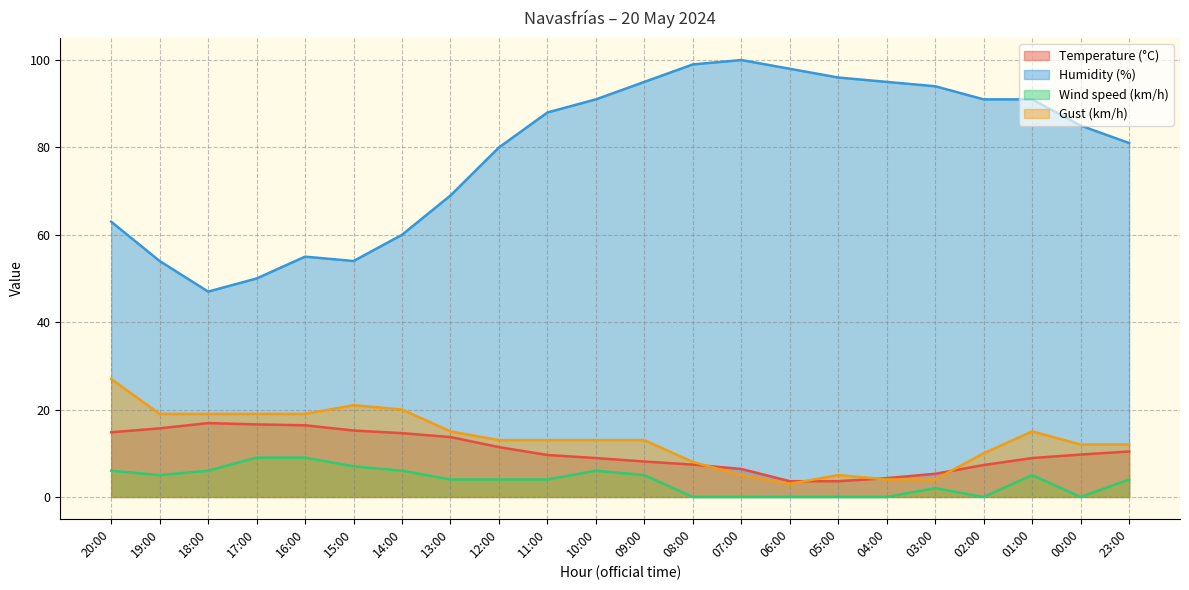

Rank the series at 23:00 from lowest to highest value.

Wind speed (km/h), Temperature (°C), Gust (km/h), Humidity (%)